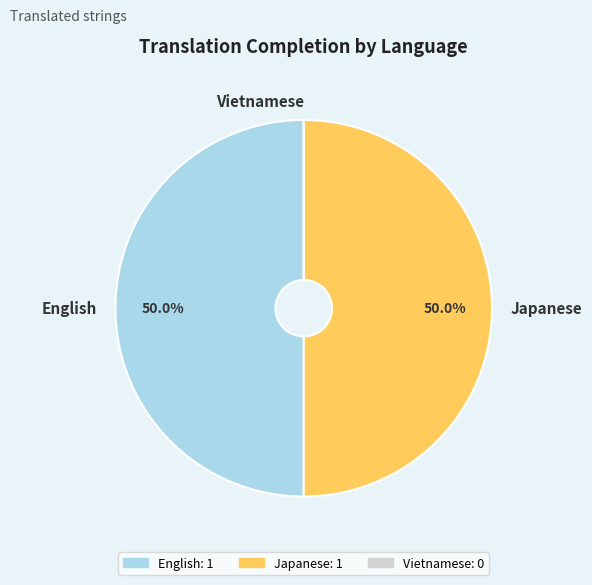

Do Japanese and English together represent more than half of the pie?

Yes